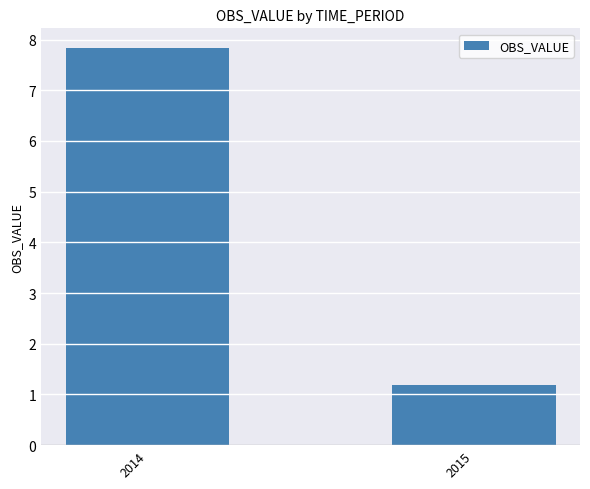

Which label corresponds to the largest value in the chart?

2014